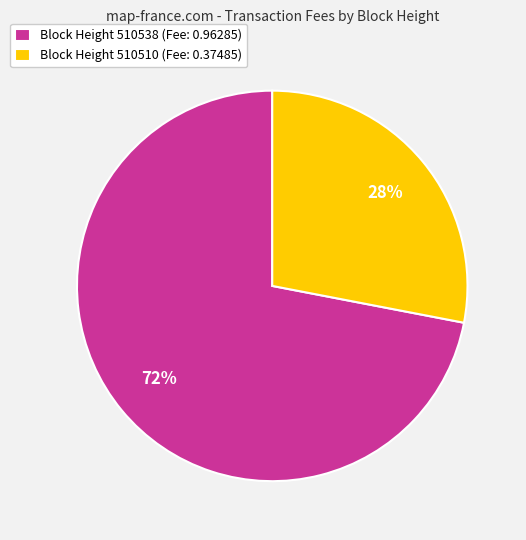

Does Block Height 510510 (Fee: 0.37485) represent more than half of the total?

No